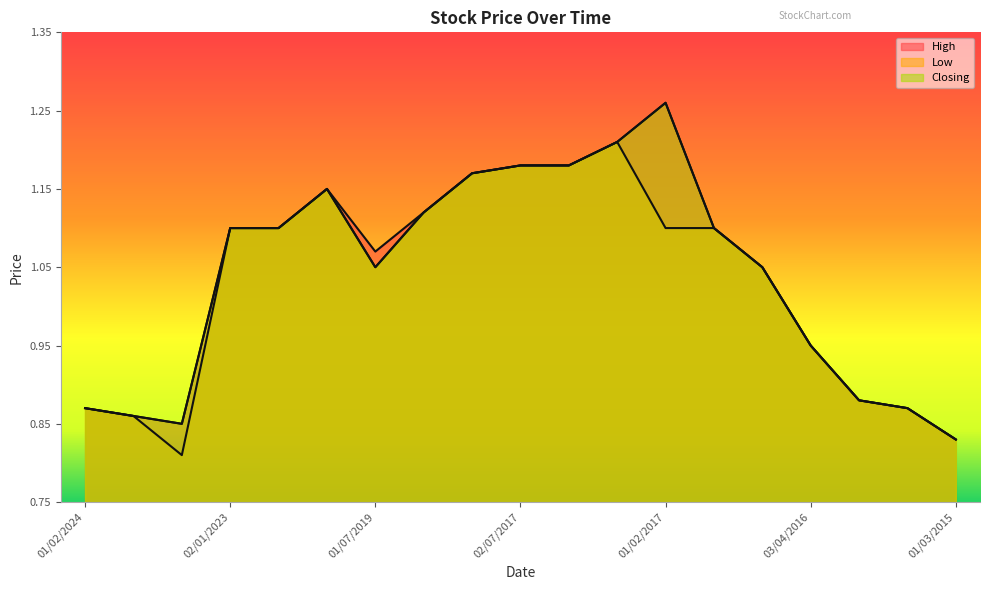

What is the maximum value shown in the chart?

1.3